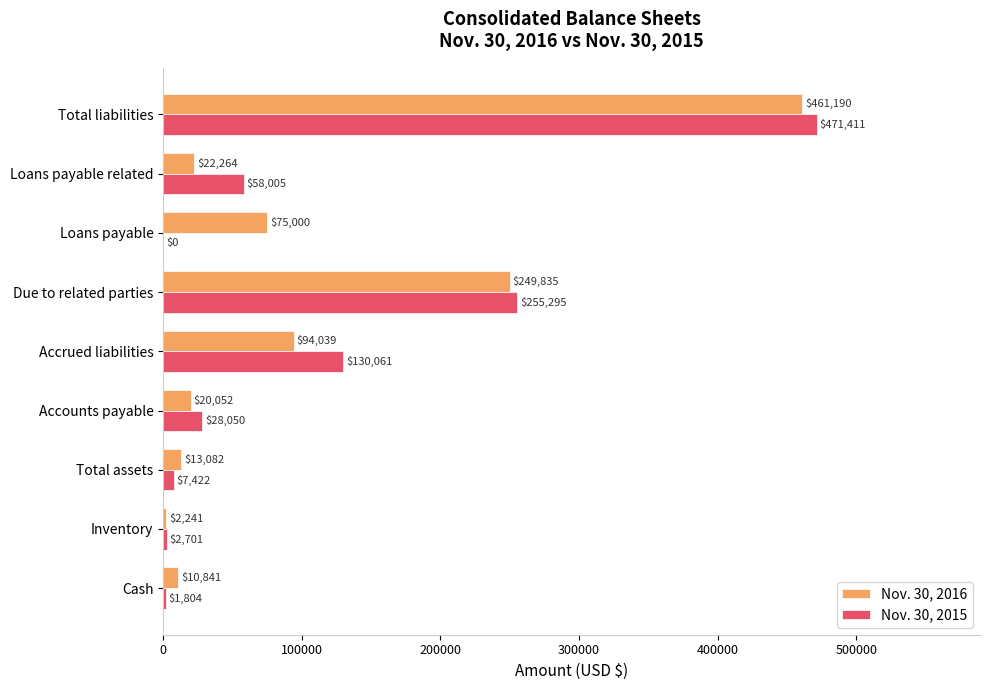

Is it true that Nov. 30, 2016 equals 163700 at Due to related parties?

False